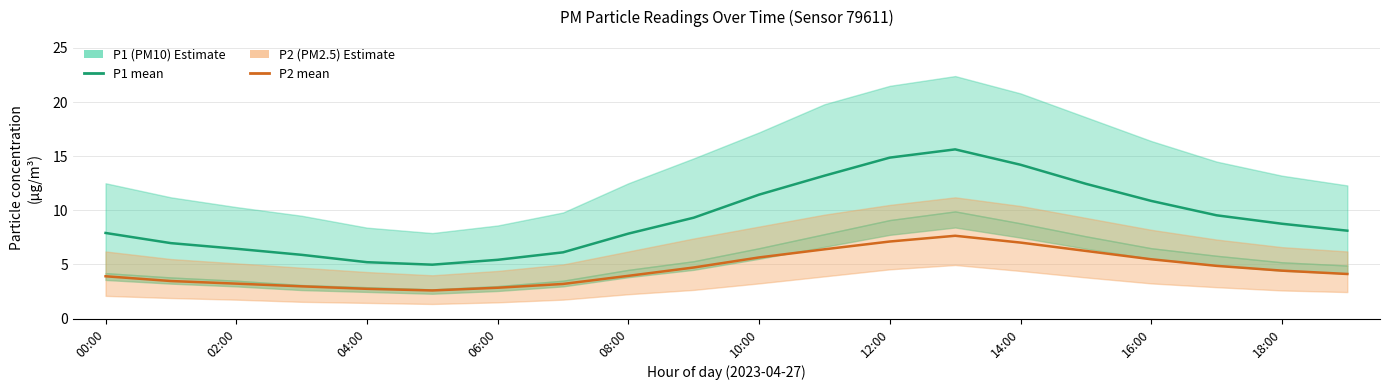

How many values in the P2 (PM2.5) series exceed 4?

11